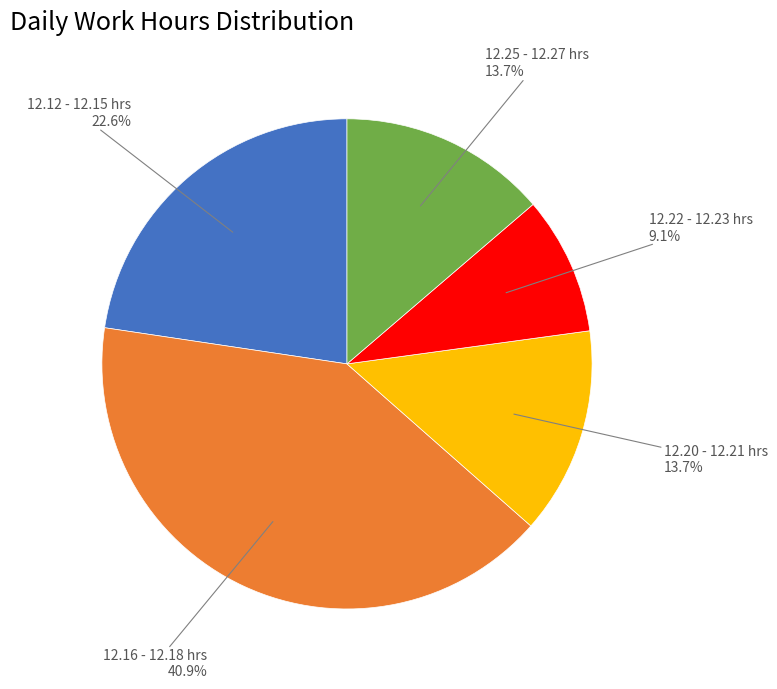

Which category has the biggest portion of the pie?

12.16 - 12.18 hrs